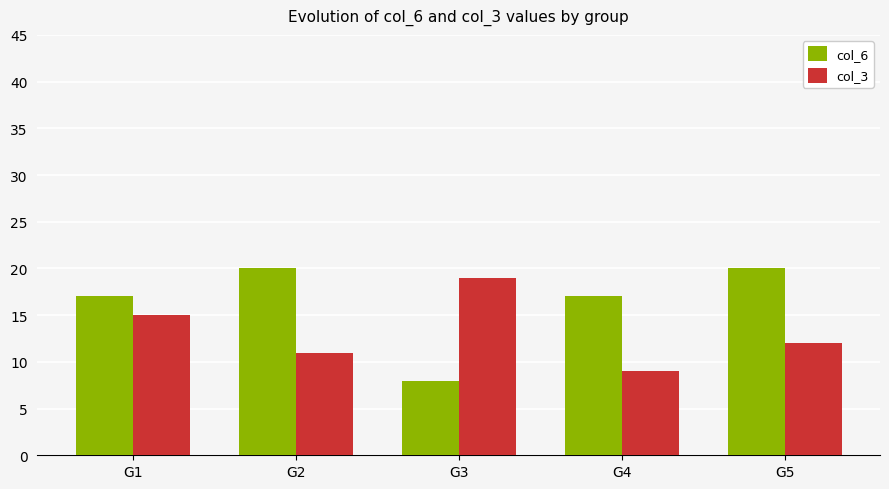

What is the minimum value for col_3?

9